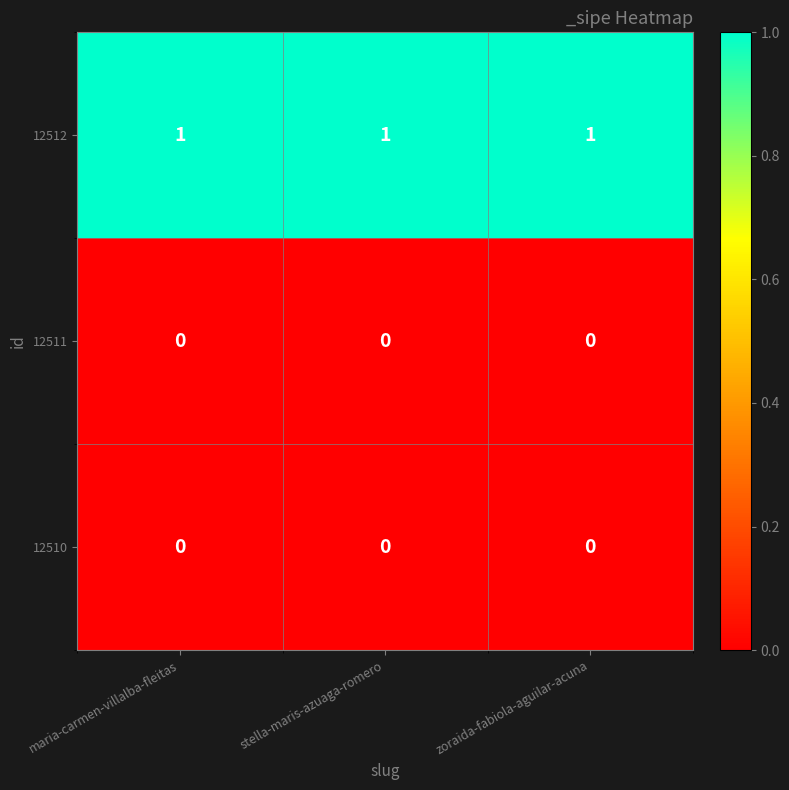

The 12511 series shows 0 at maria-carmen-villalba-fleitas. True or false?

True